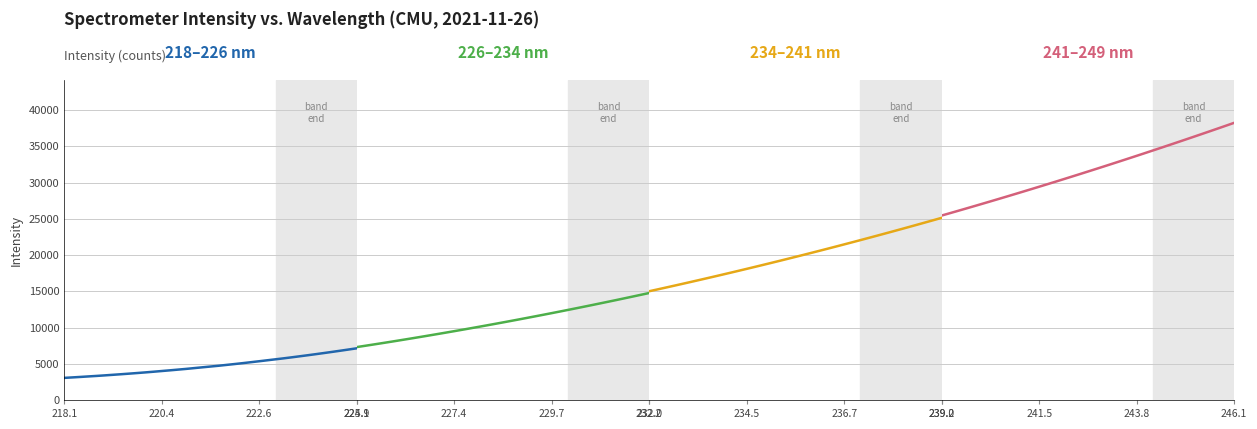

Is the value of 218–226 nm at 25 greater than the value of 234–241 nm at 26?

No